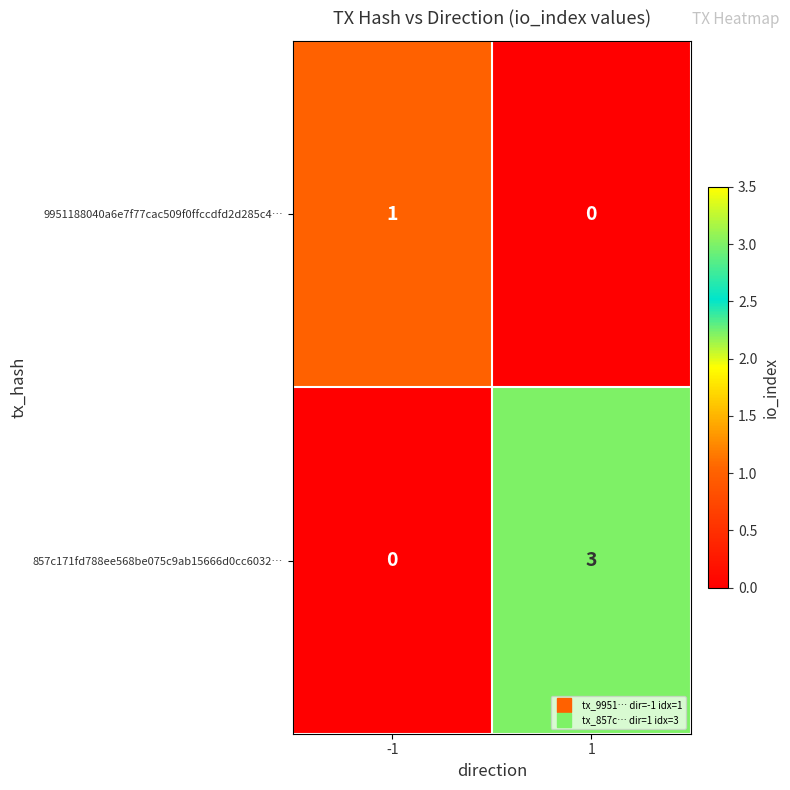

At which category is the sum across all series the highest?

1